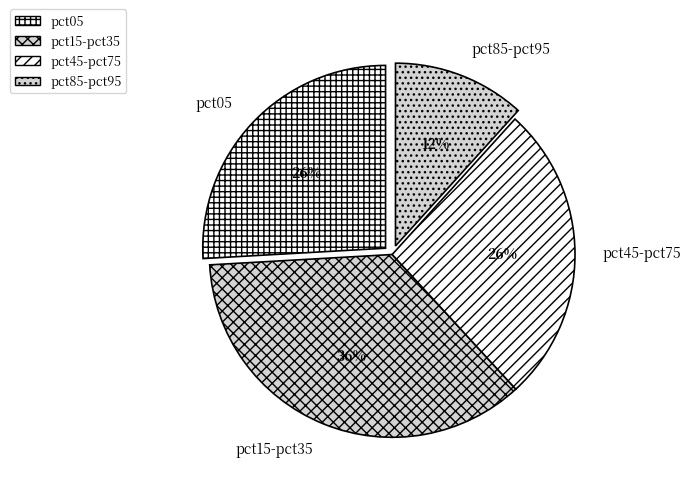

Which has a higher value, pct85-pct95 or pct05?

pct05